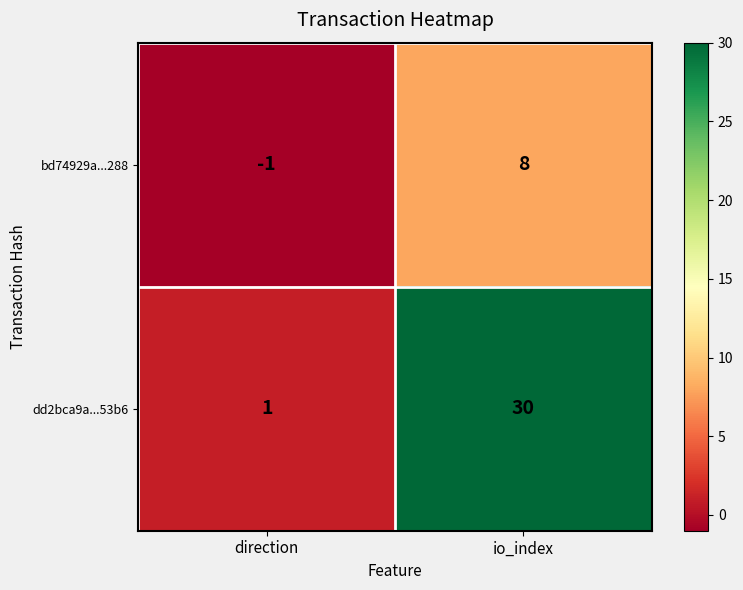

Reading left to right, extract all data points from this chart.

bd74929a...288: -1	8
dd2bca9a...53b6: 1	30